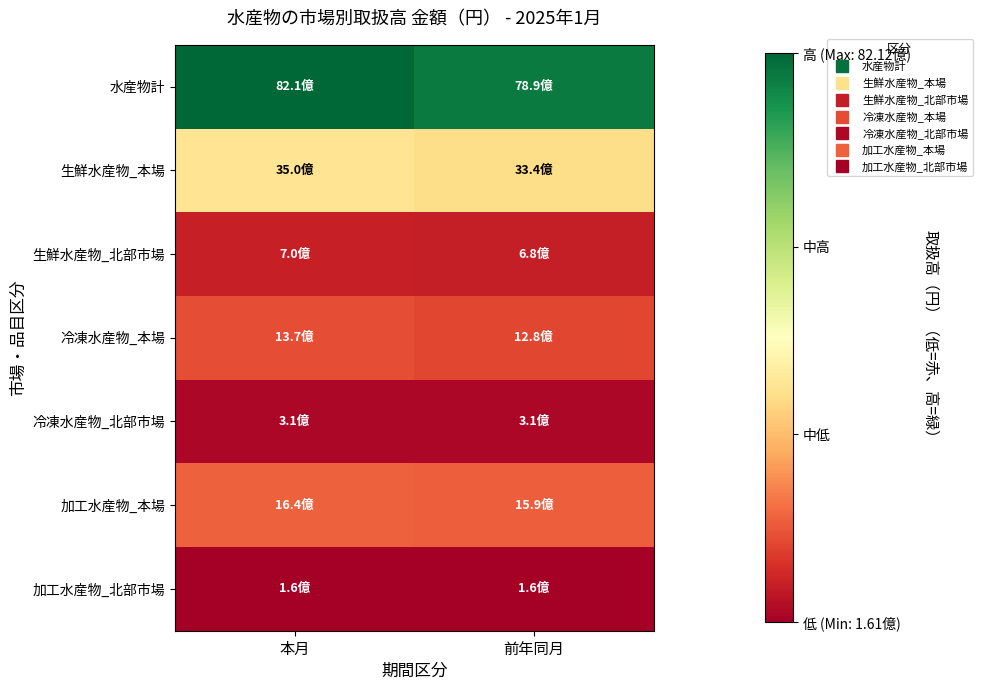

Which series has the largest total across all categories?

水産物計